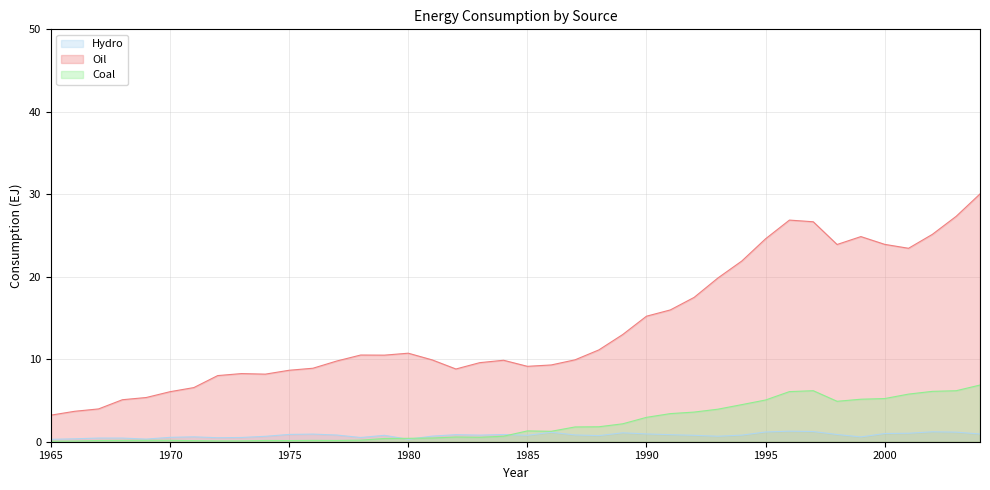

At which category is the sum across all series the highest?

2004